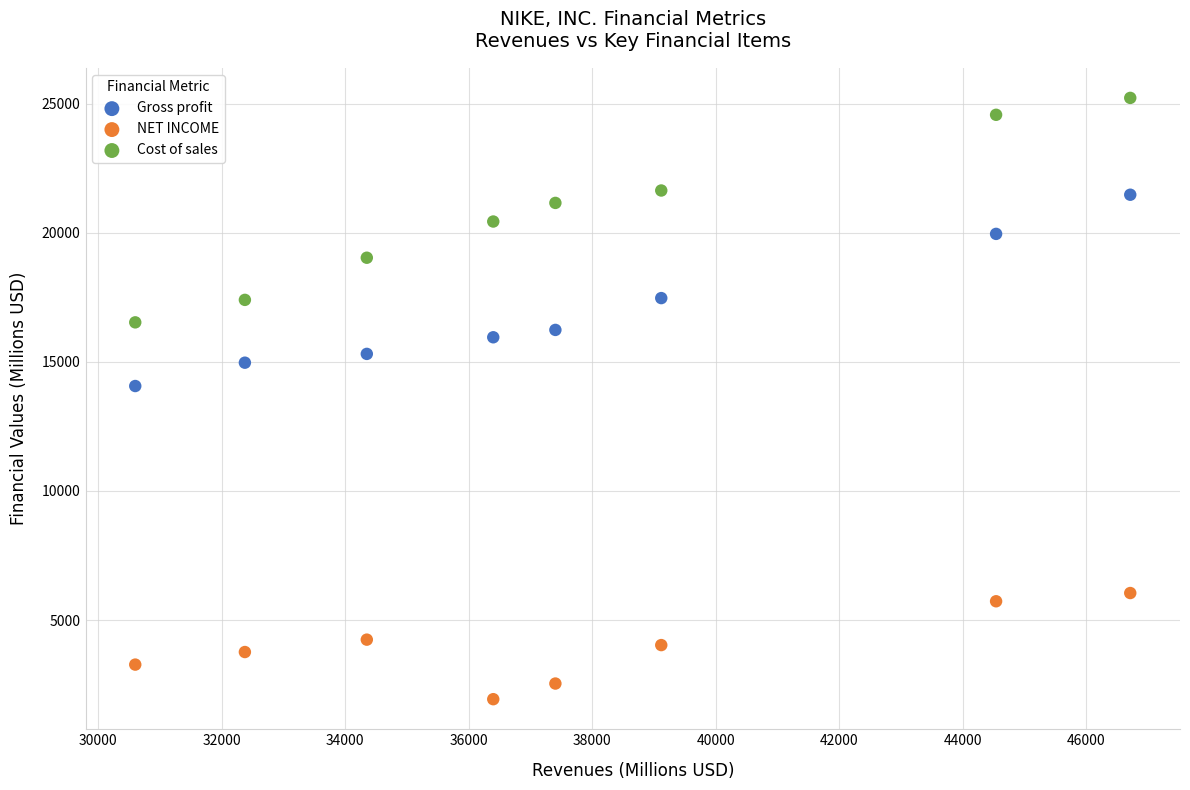

Across all series, what Y value is closest to 13582?

14067